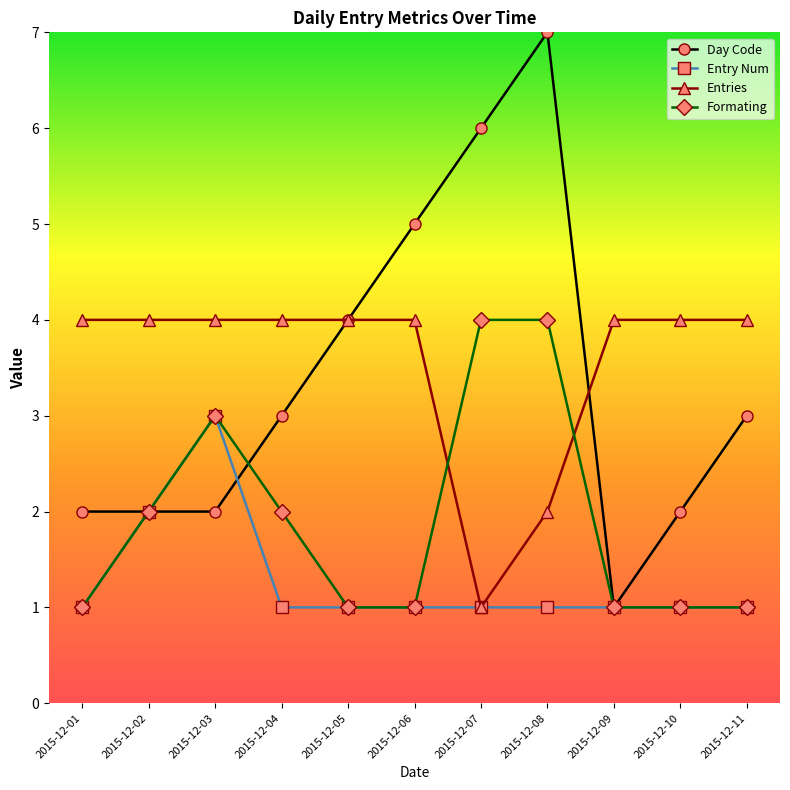

What are all the series names shown in the legend?

Day Code, Entry Num, Entries, Formating